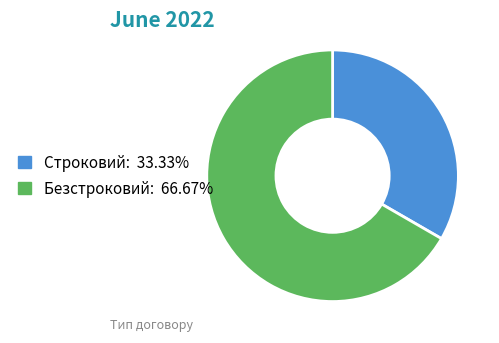

Between Безстроковий and Строковий, which is larger?

Безстроковий